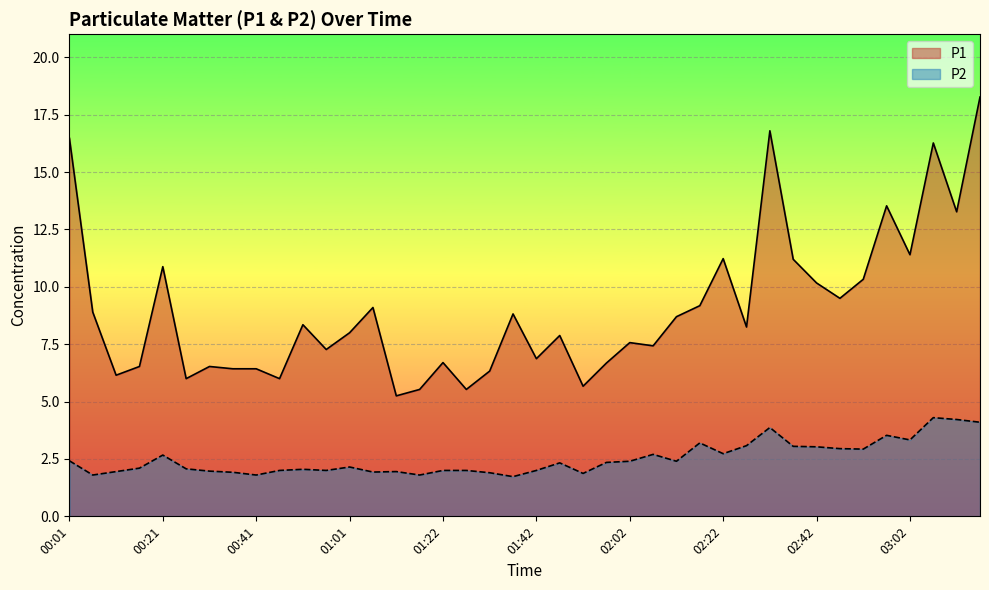

What is the value of the P2 point at the 11th from the left?

2.0